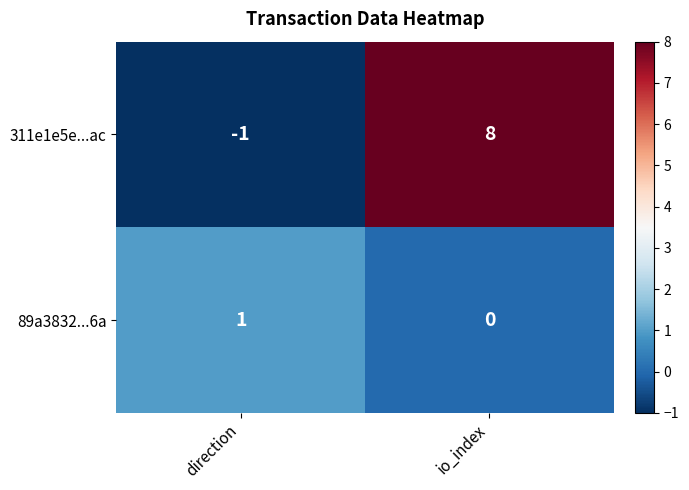

At direction, list the series in order from largest to smallest.

89a3832...6a, 311e1e5e...ac